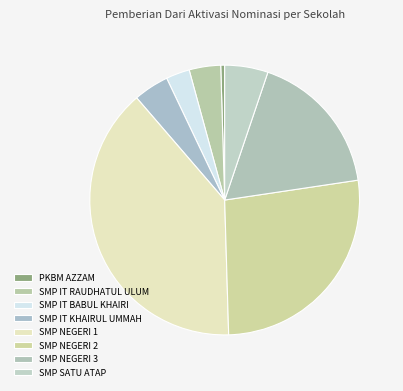

Count the number of slices in the pie.

8